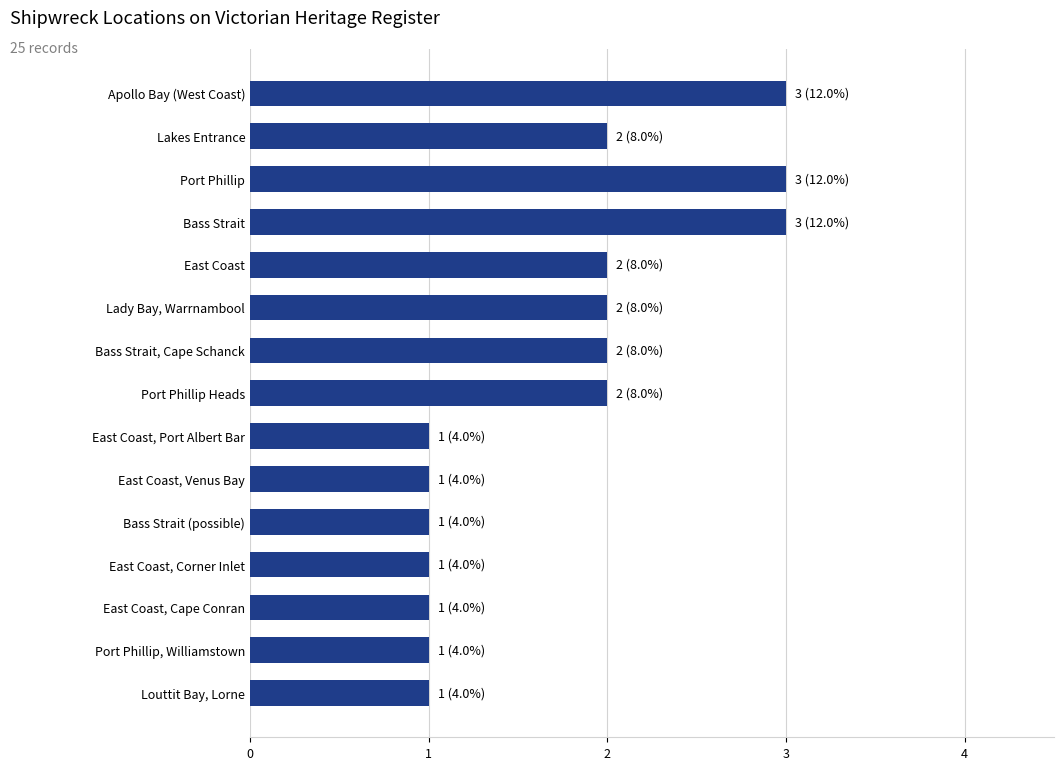

Approximately how many times larger is the value at Lakes Entrance compared to Bass Strait?

0.7